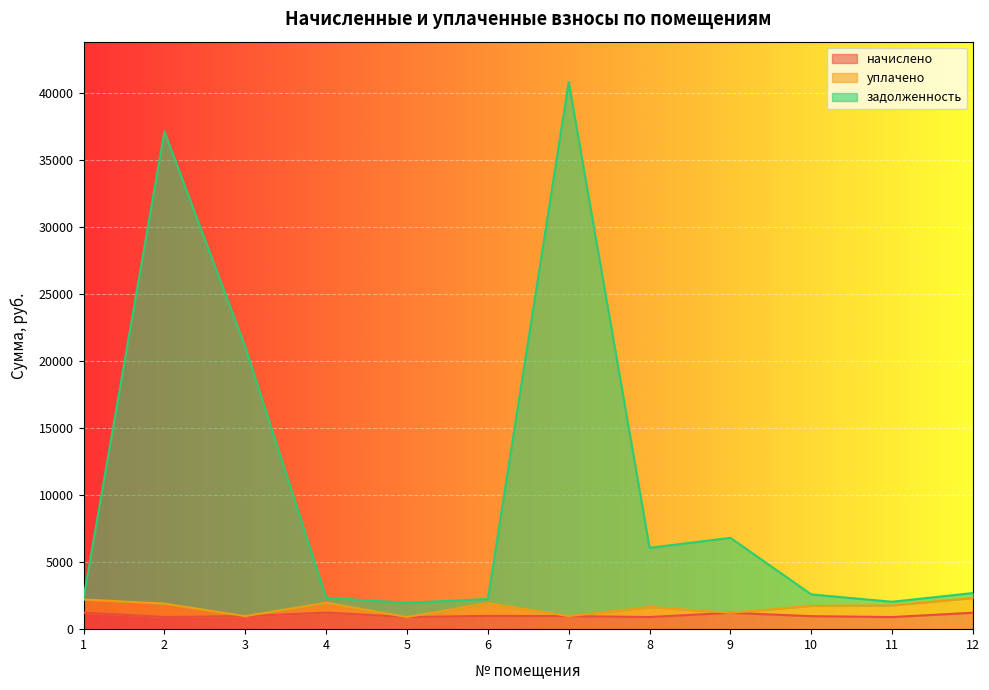

List the labels in order of задолженность value, largest first.

7, 2, 3, 9, 8, 12, 10, 4, 1, 6, 11, 5